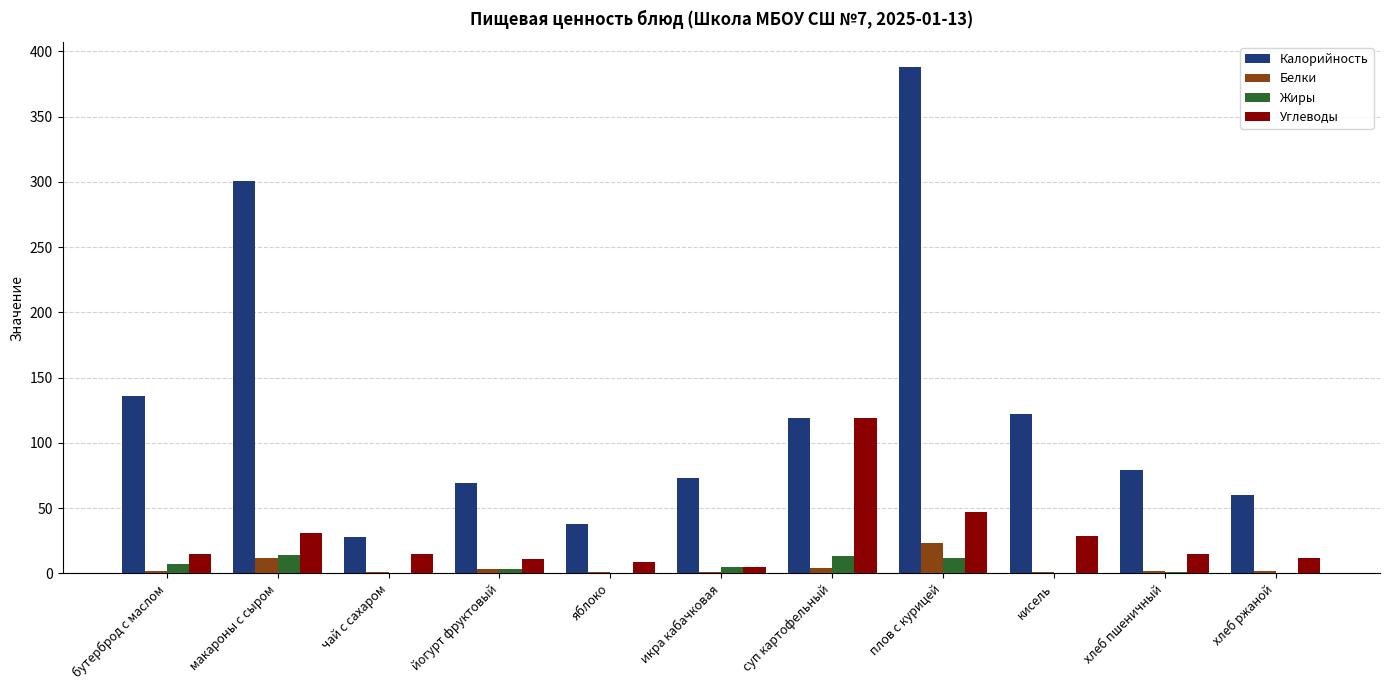

What is the maximum value shown in the chart?

388.0